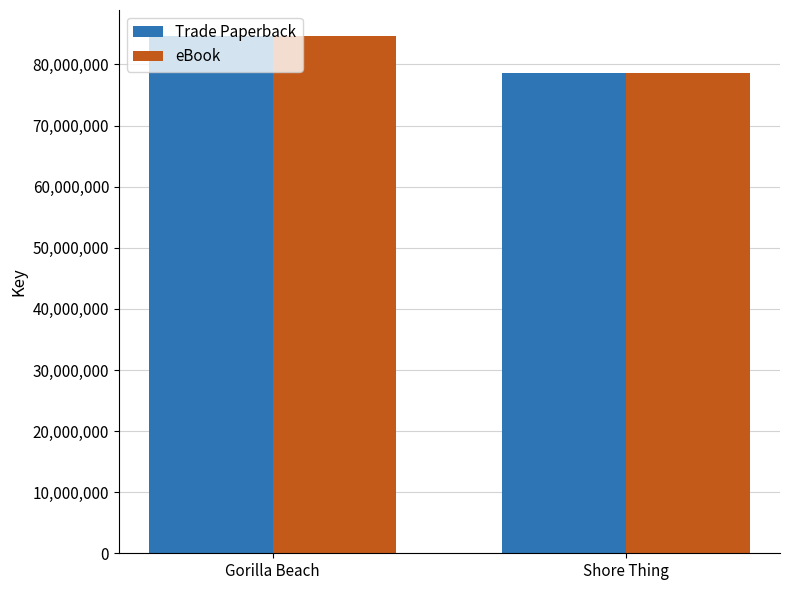

Which category has the lowest value in the eBook series?

Shore Thing